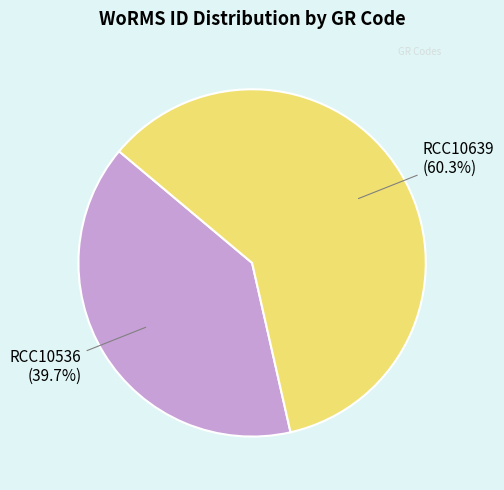

Does any single category account for the majority?

Yes